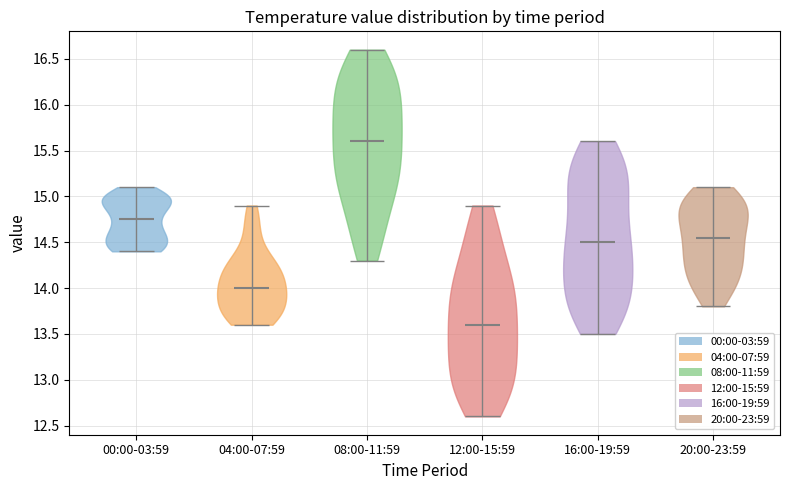

Which violin has the highest median line?

08:00-11:59